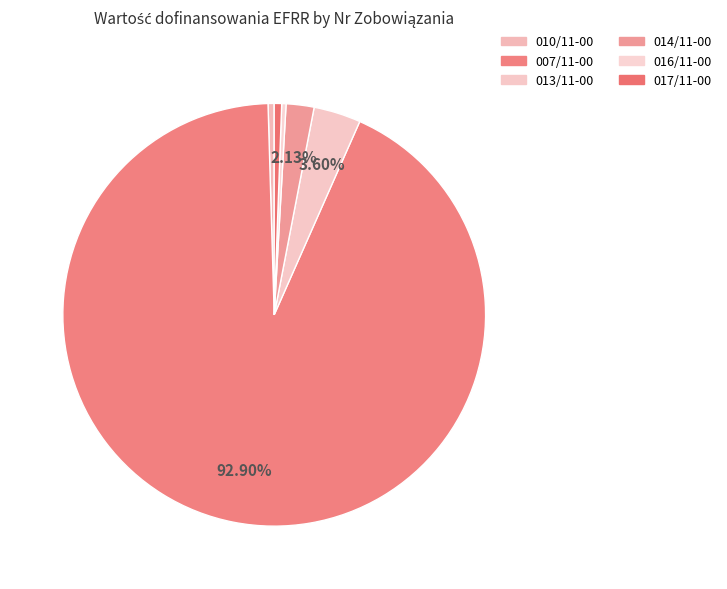

Which category accounts for the majority?

UDA-RPDS.10.01.00-02-007/11-00